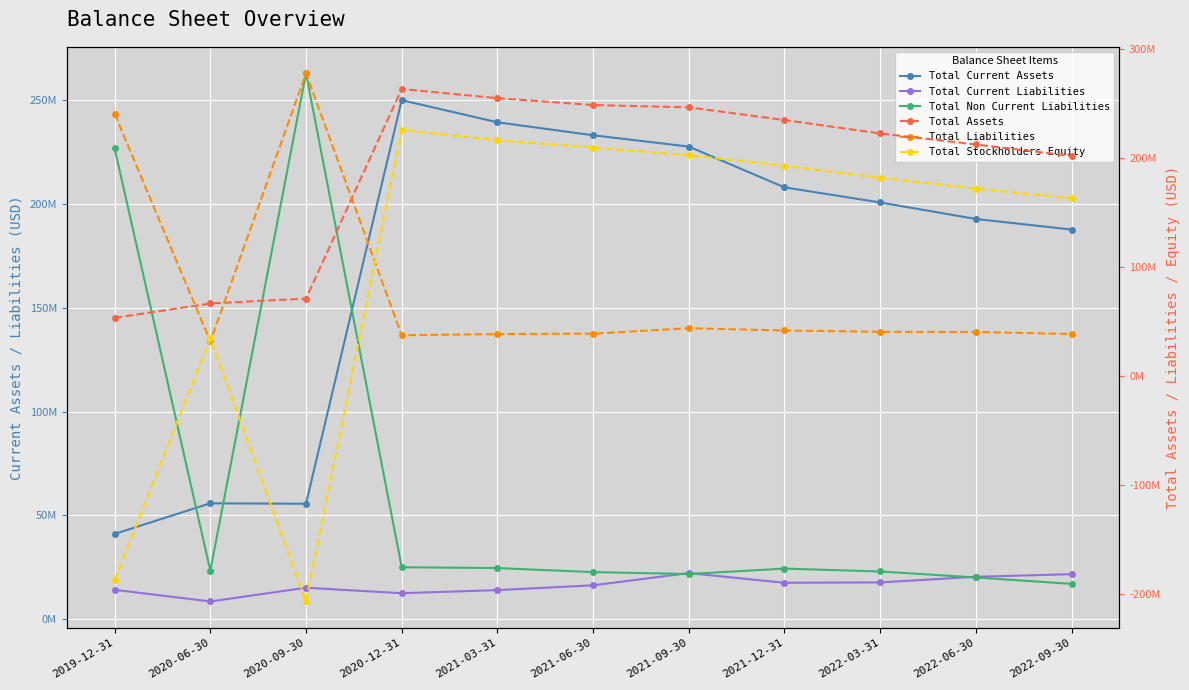

At which label does Total Assets reach its minimum?

2019-12-31